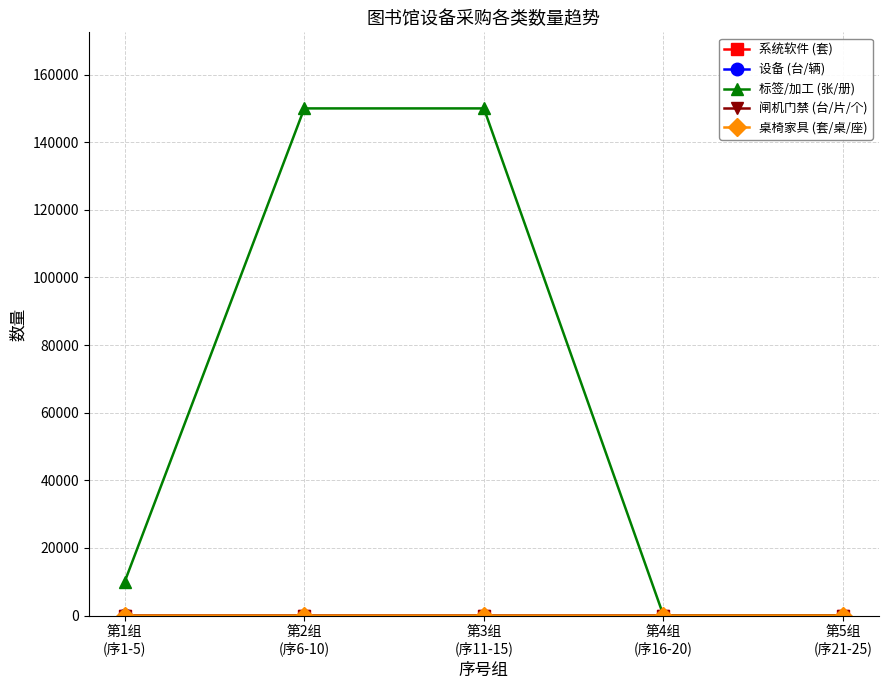

What is the label of the 4th point from the left?

第4组
(序16-20)